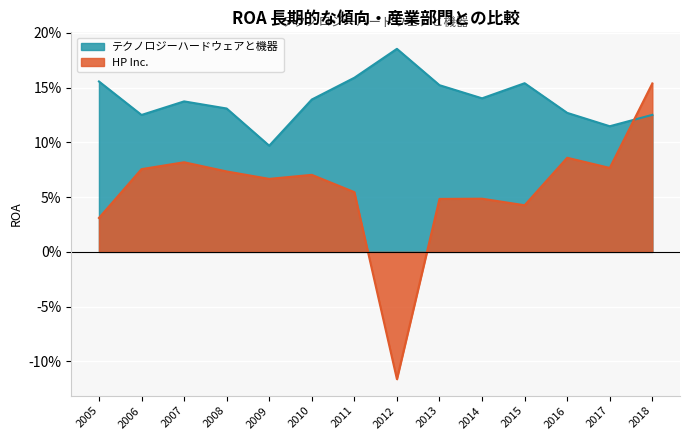

How many intersections are there between テクノロジーハードウェアと機器 and HP Inc.?

1